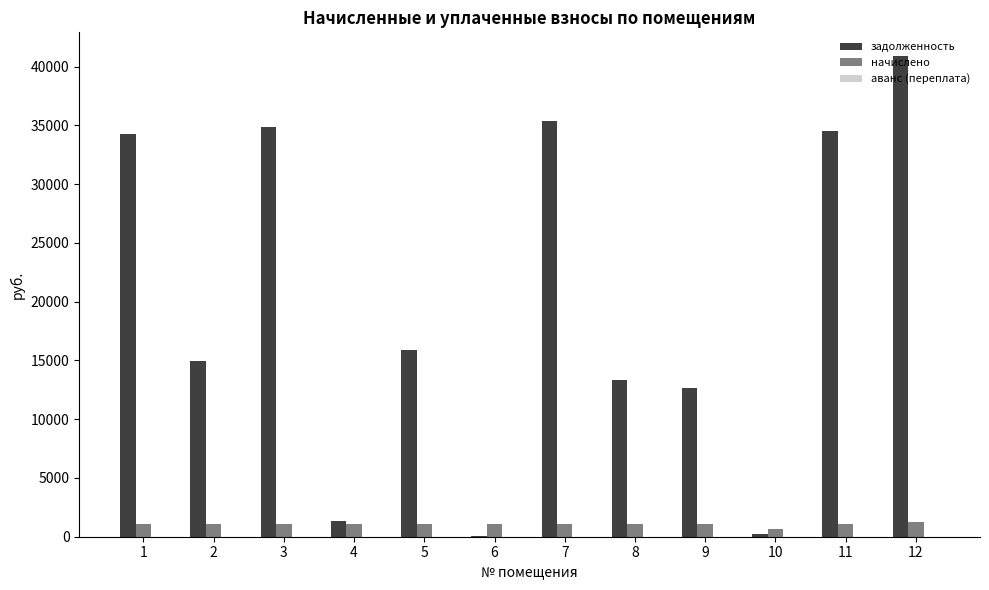

At which category is the sum across all series the highest?

12